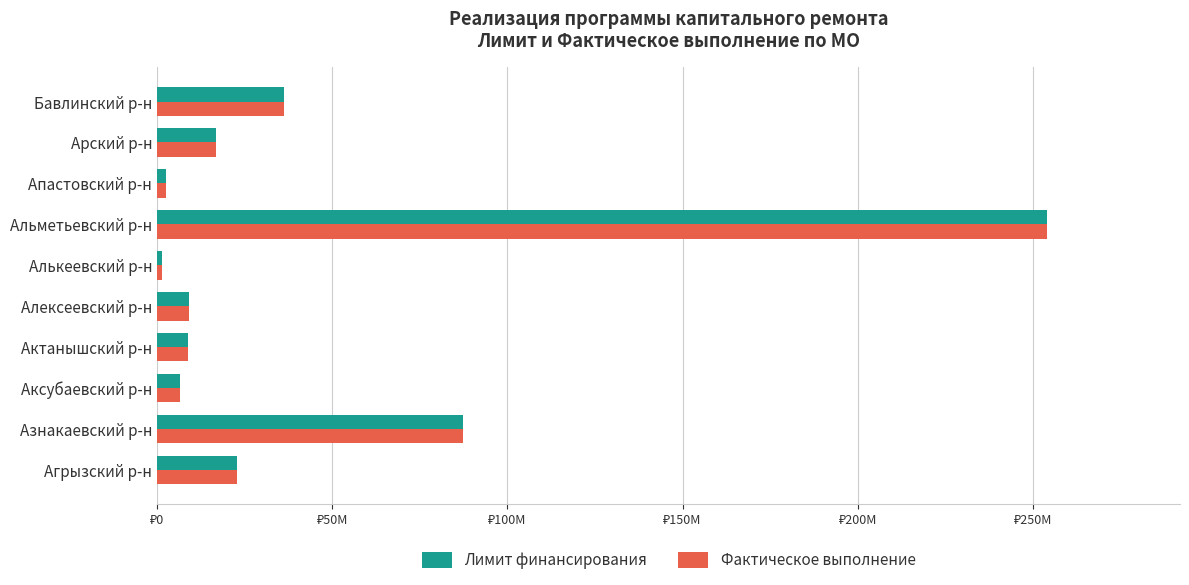

What is the value of the Лимит финансирования bar at the 8th from the left?

2558702.8